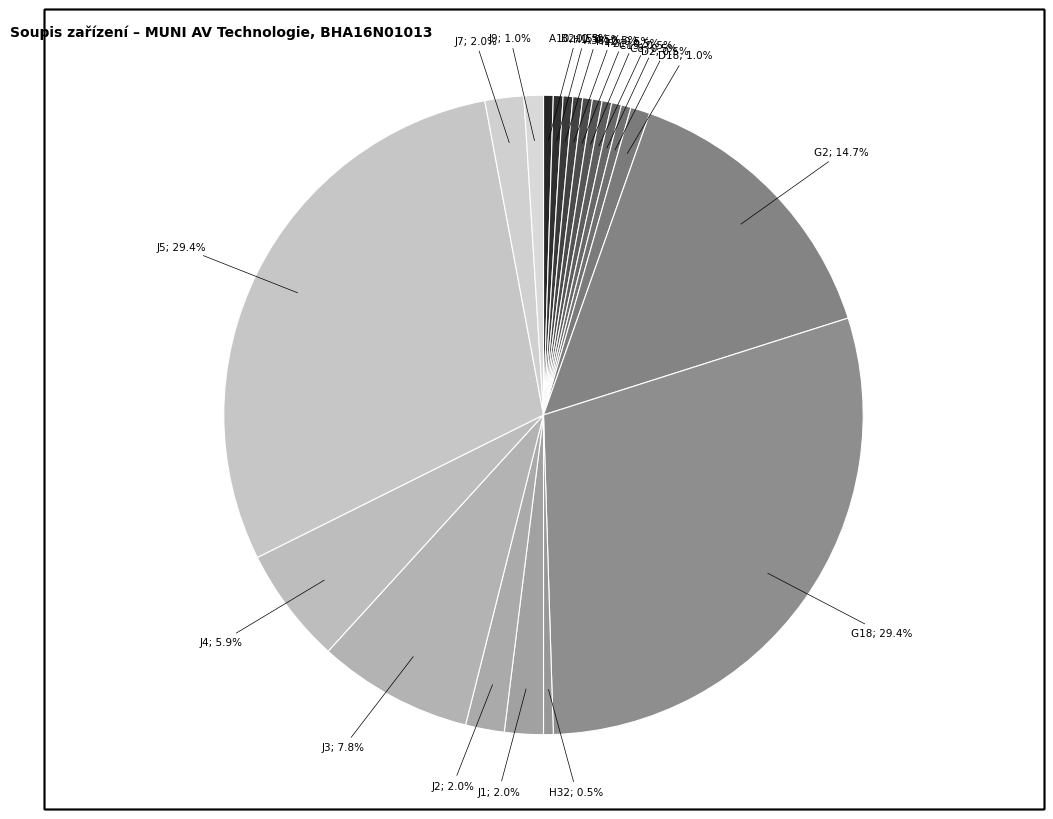

How many slices are in this pie chart?

20